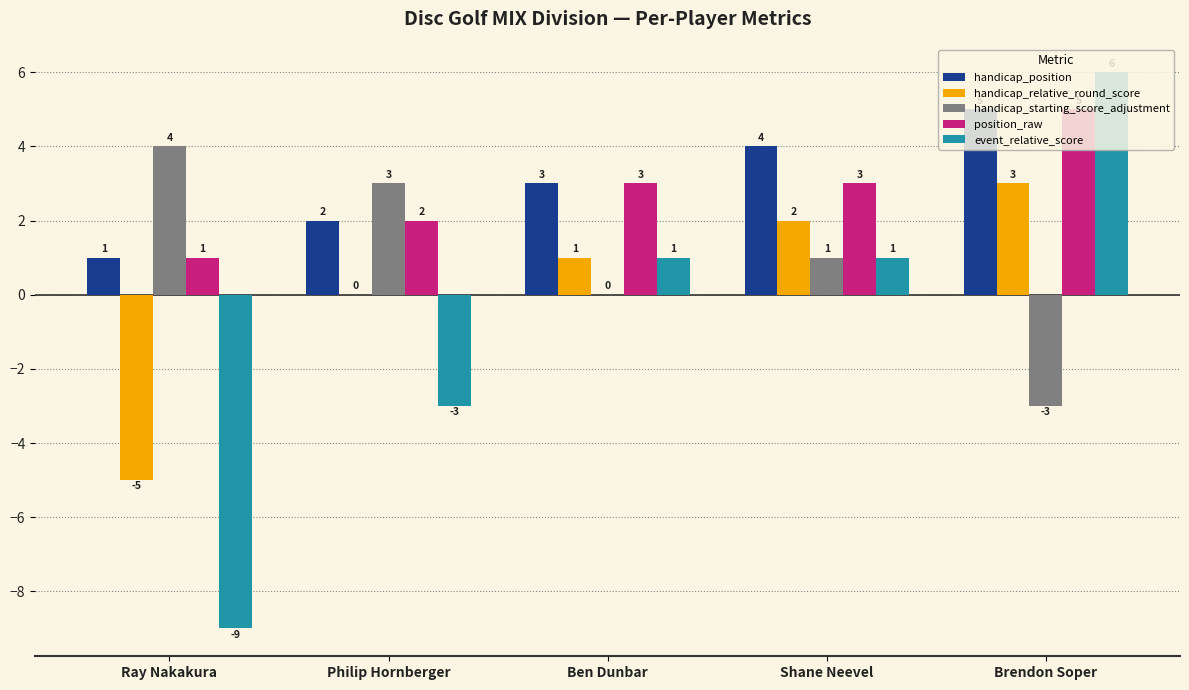

Between Philip Hornberger and Shane Neevel, which series saw the biggest shift?

event_relative_score